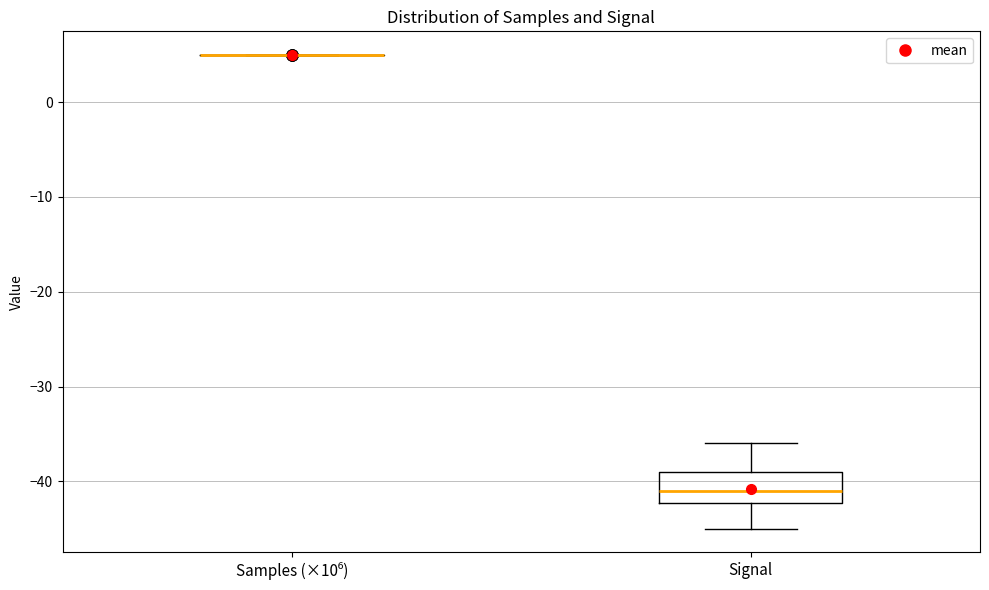

Reading left to right, read every box against the y-axis: the position of its median line, the range the box covers, and the ends of its whiskers. The values are not printed on the chart, so give them approximately, as read against the axis.

Samples (×10⁶): box collapsed to a line at 5, whiskers 5 to 5
Signal: median -41, box -42 to -39, whiskers -45 to -36